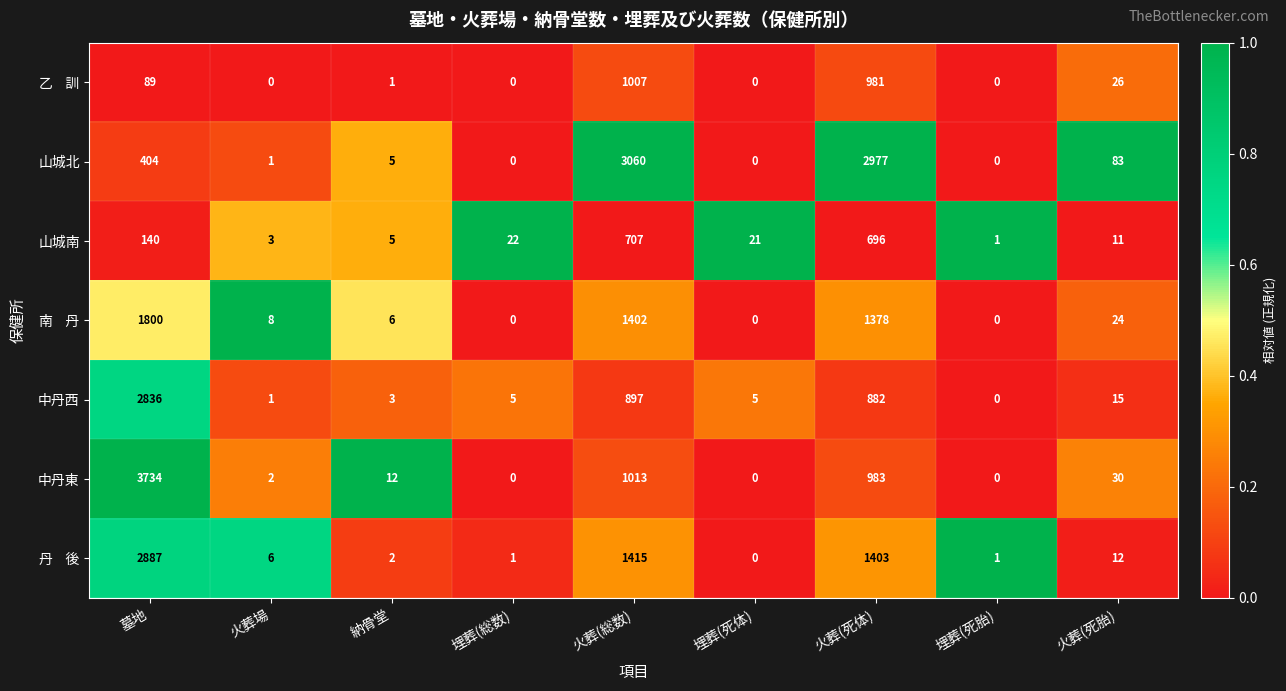

True or false: 中丹東 has a value of 18 at 納骨堂.

False